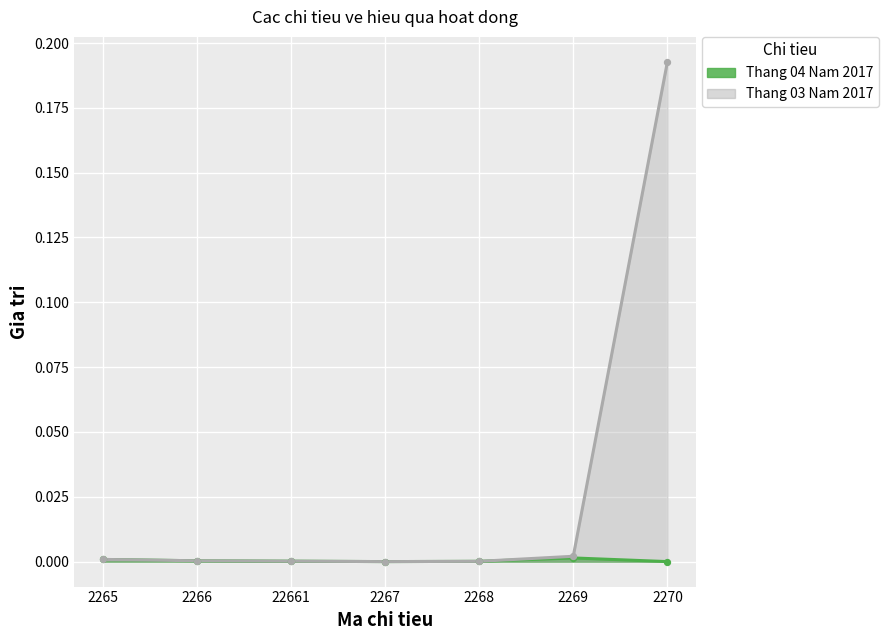

Which series has the widest spread of Y values?

Thang 03 Nam 2017